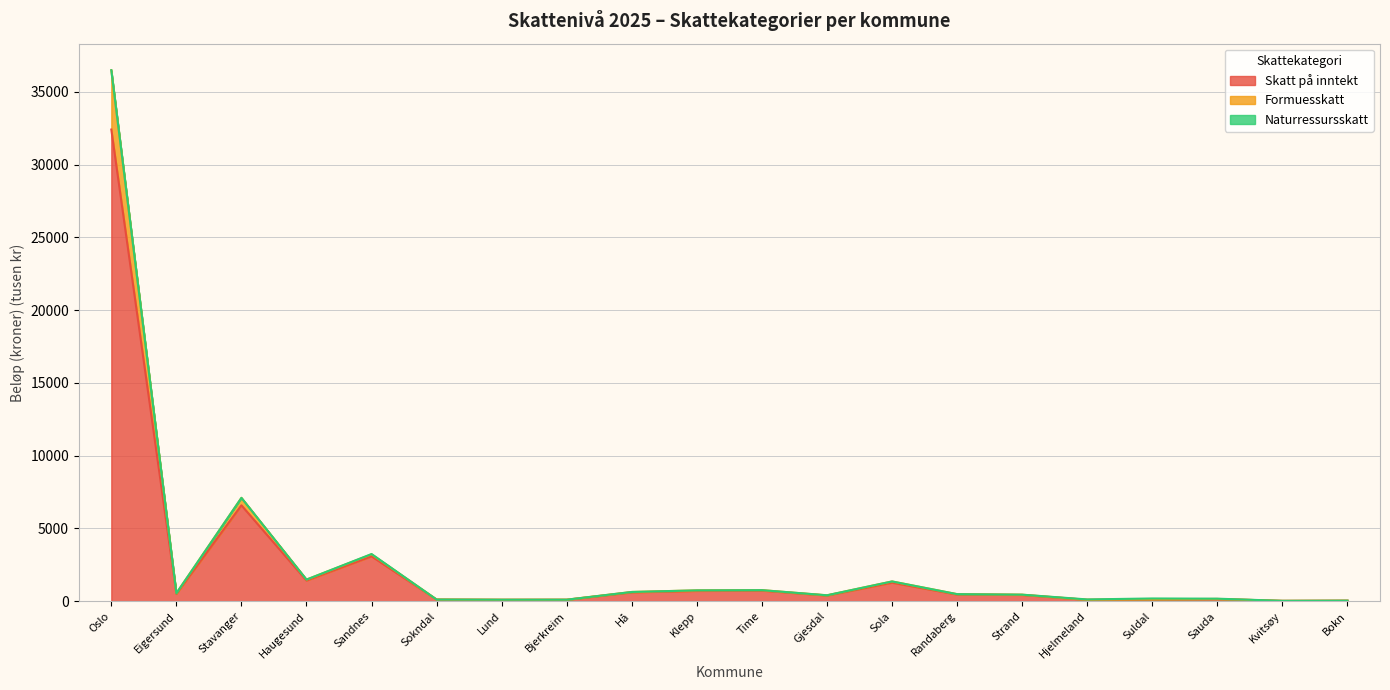

Count the number of categories in the chart.

20